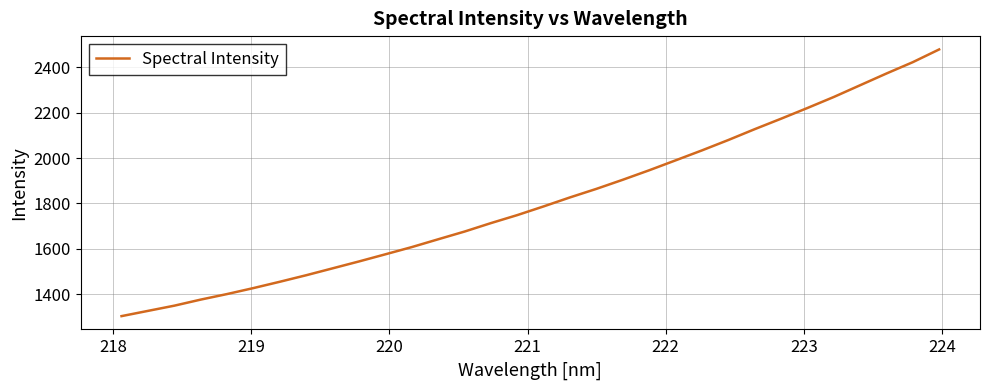

What is the maximum value shown in the chart?

2479.0